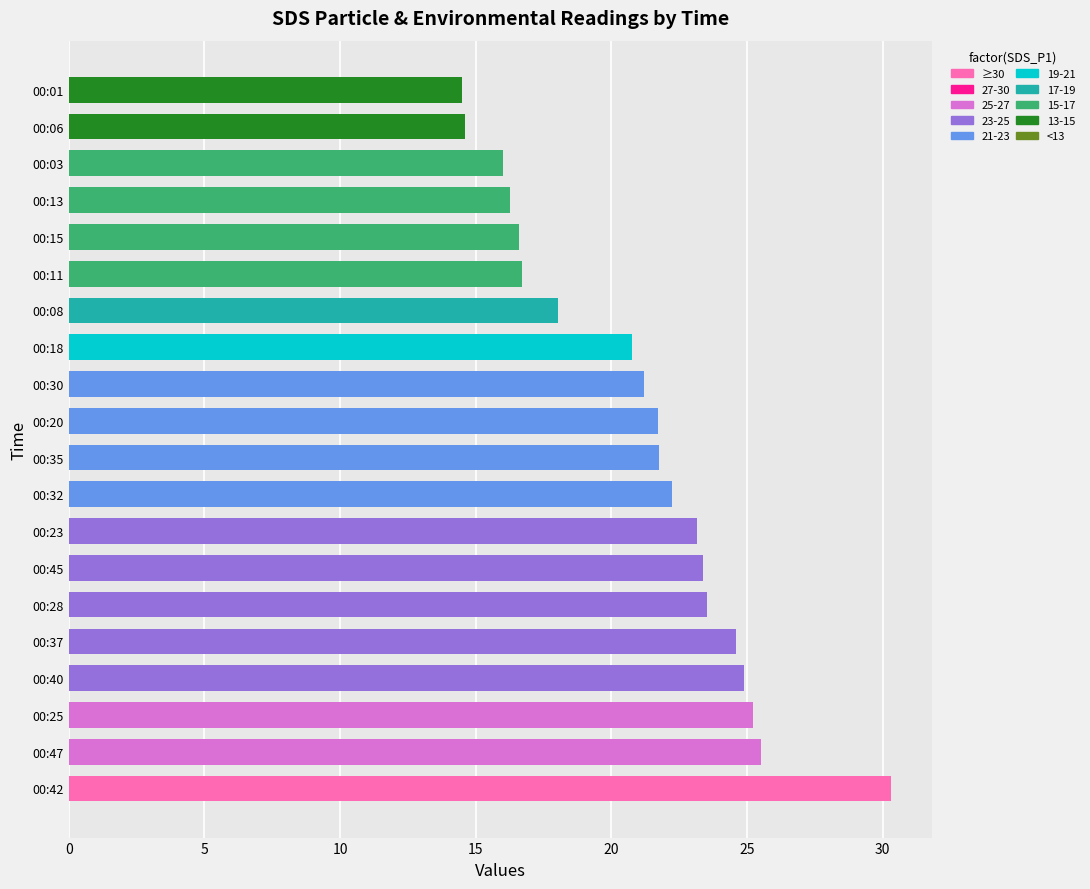

What is the maximum value shown in the chart?

30.3